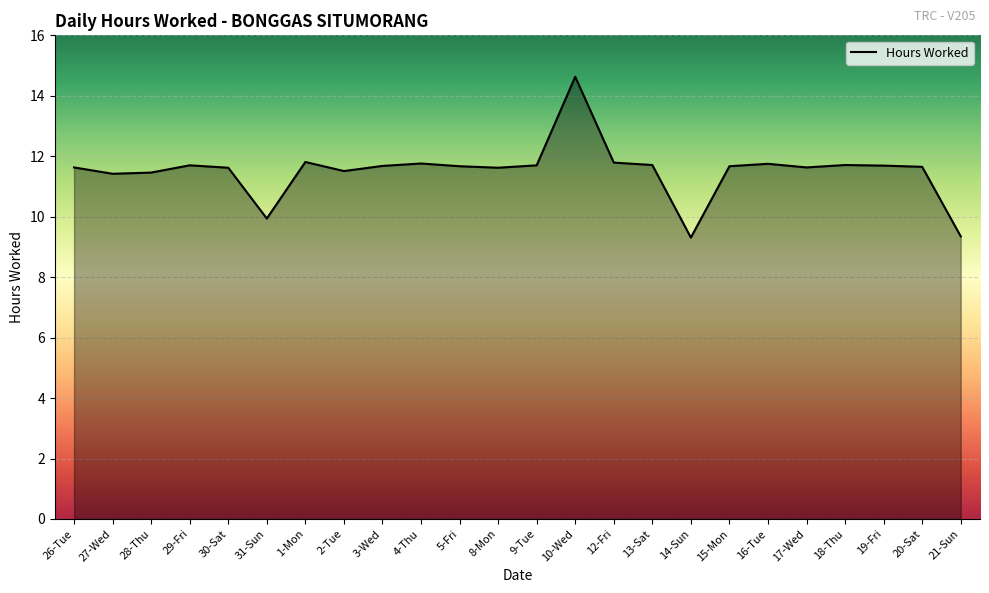

Approximately how many times larger is the value at 30-Sat compared to 21-Sun?

1.2